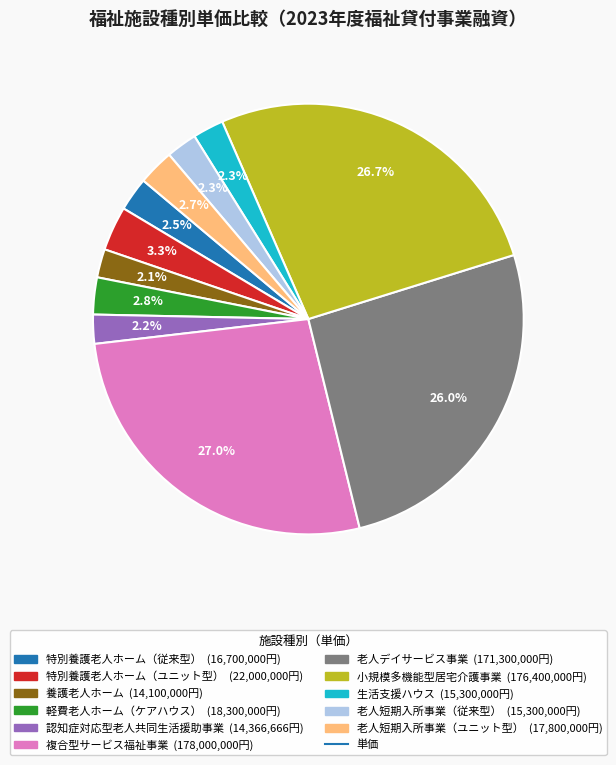

How many segments does this pie chart have?

11